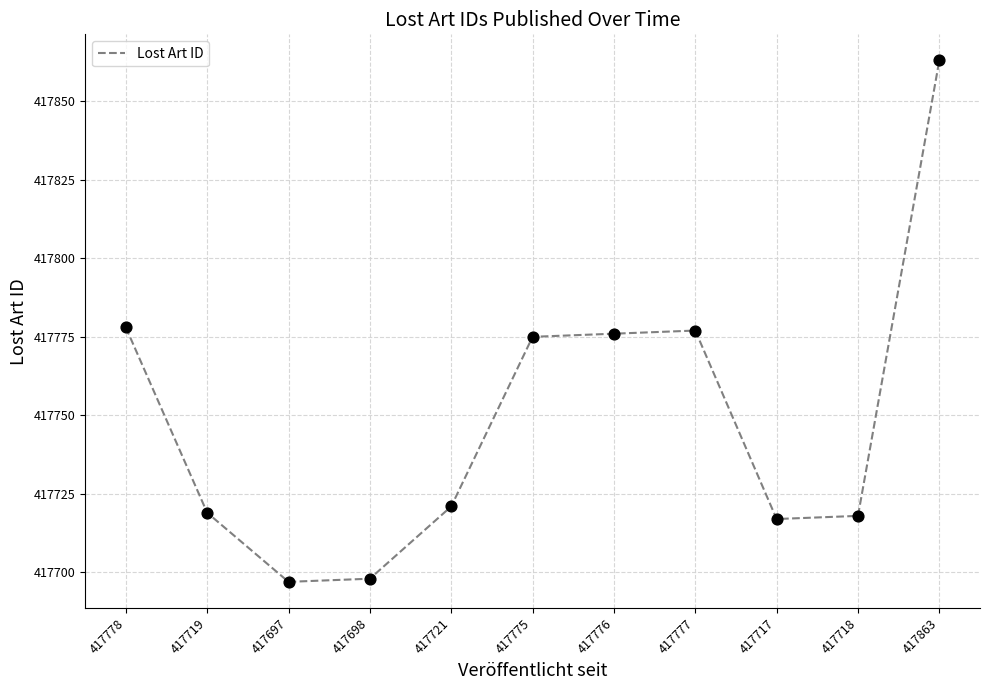

What is the ratio of the value at 417718 to the value at 417778?

1.0